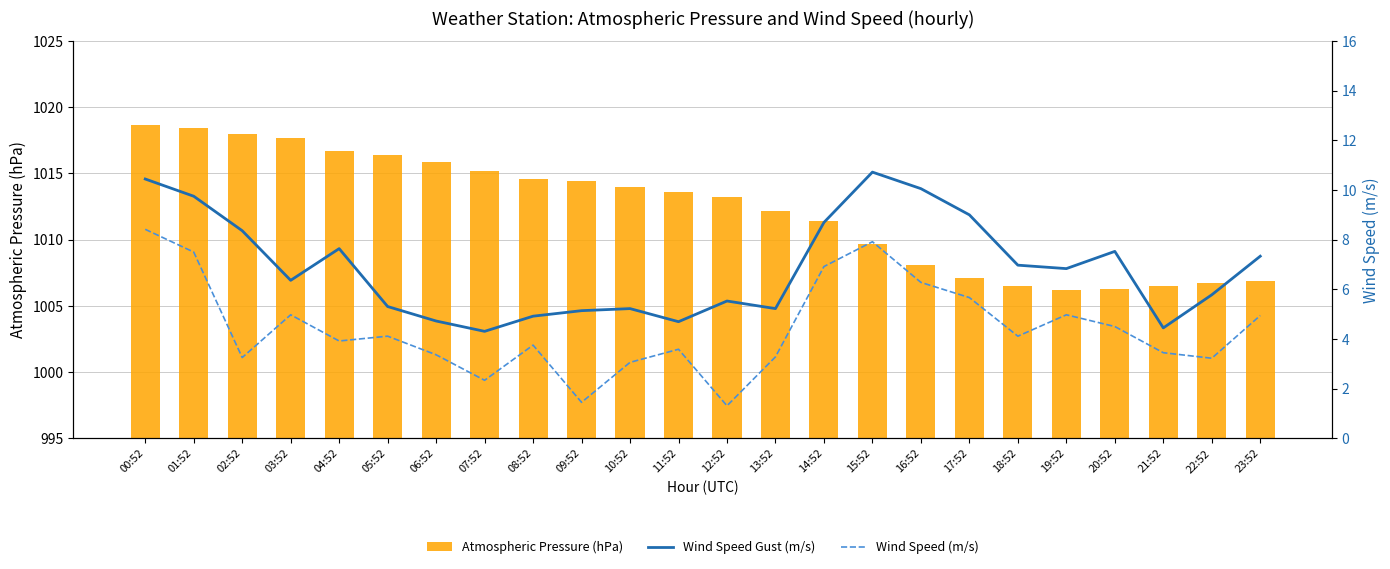

Rank the series by their maximum value, from lowest to highest.

Wind Speed (m/s), Wind Speed Gust (m/s), Atmospheric Pressure (hPa)